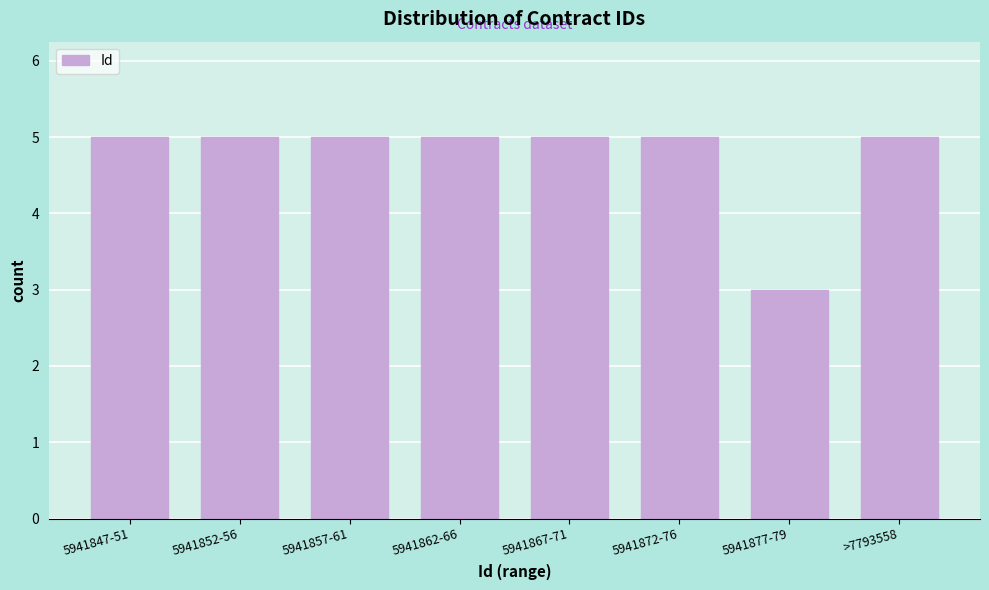

Reading left to right, extract all data points from this chart.

5941847-51=5	5941852-56=5	5941857-61=5	5941862-66=5	5941867-71=5	5941872-76=5	5941877-79=3	>7793558=5